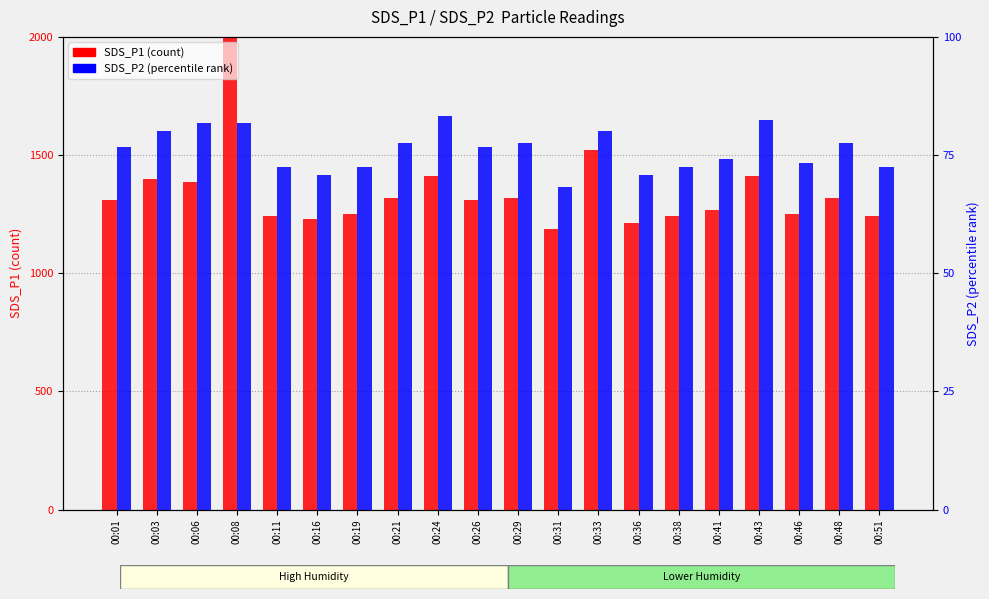

What is the average value of the SDS_P1 (count) series?

1351.4